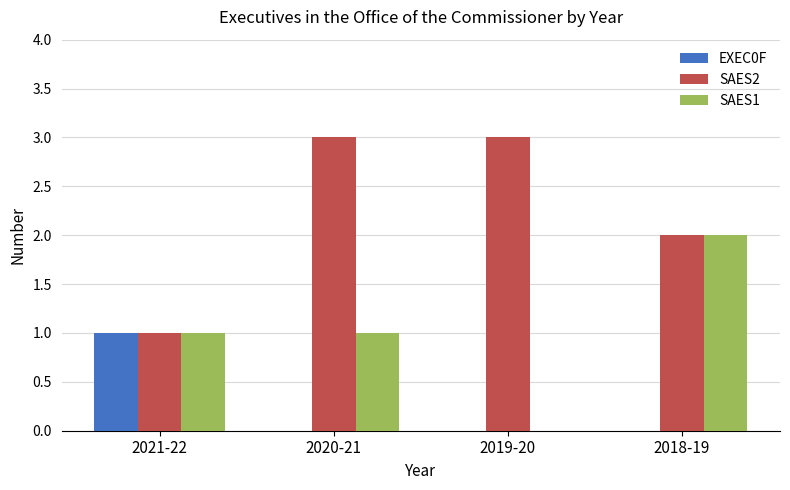

What is the greatest value displayed?

3